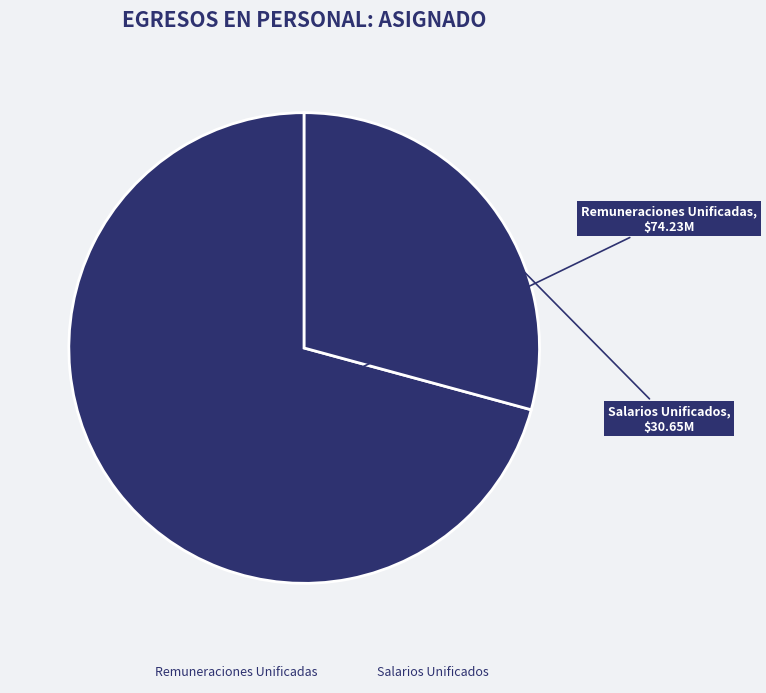

How many slices are in this pie chart?

2